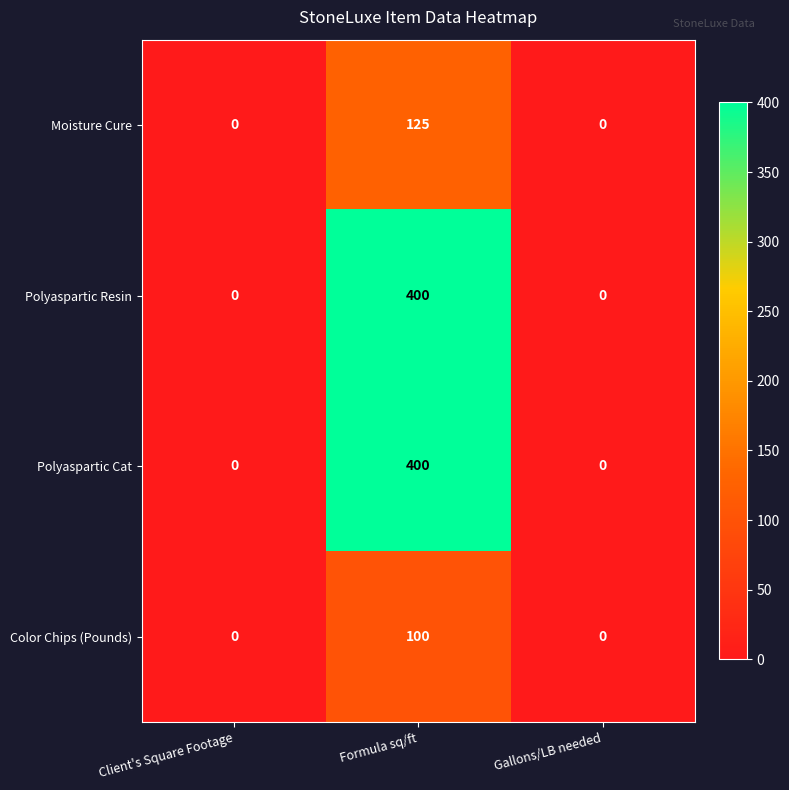

At which label does Moisture Cure reach its peak?

Formula sq/ft